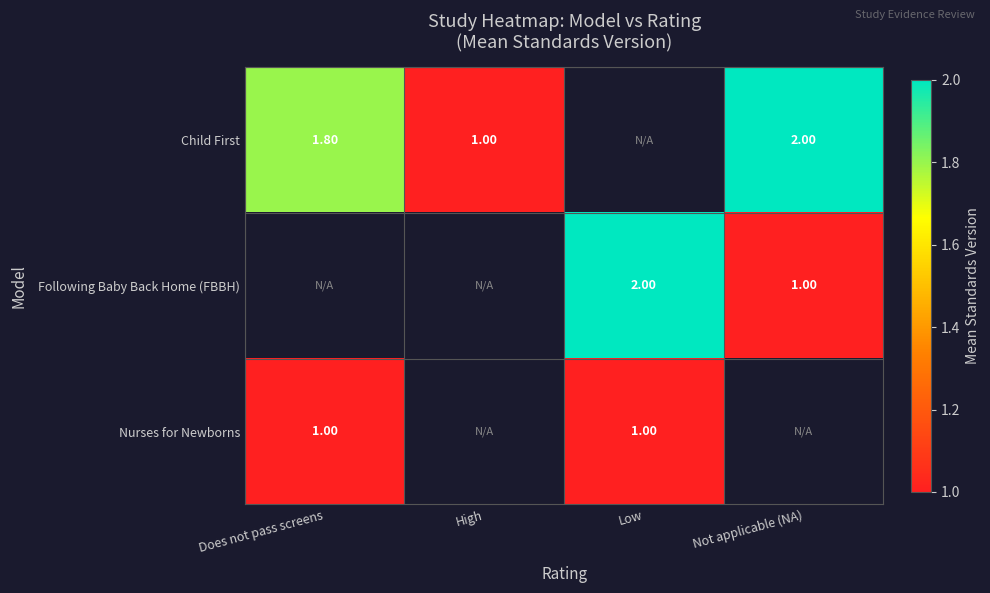

What is the sum of the Following Baby Back Home (FBBH) values at Not applicable (NA) and Low?

3.0